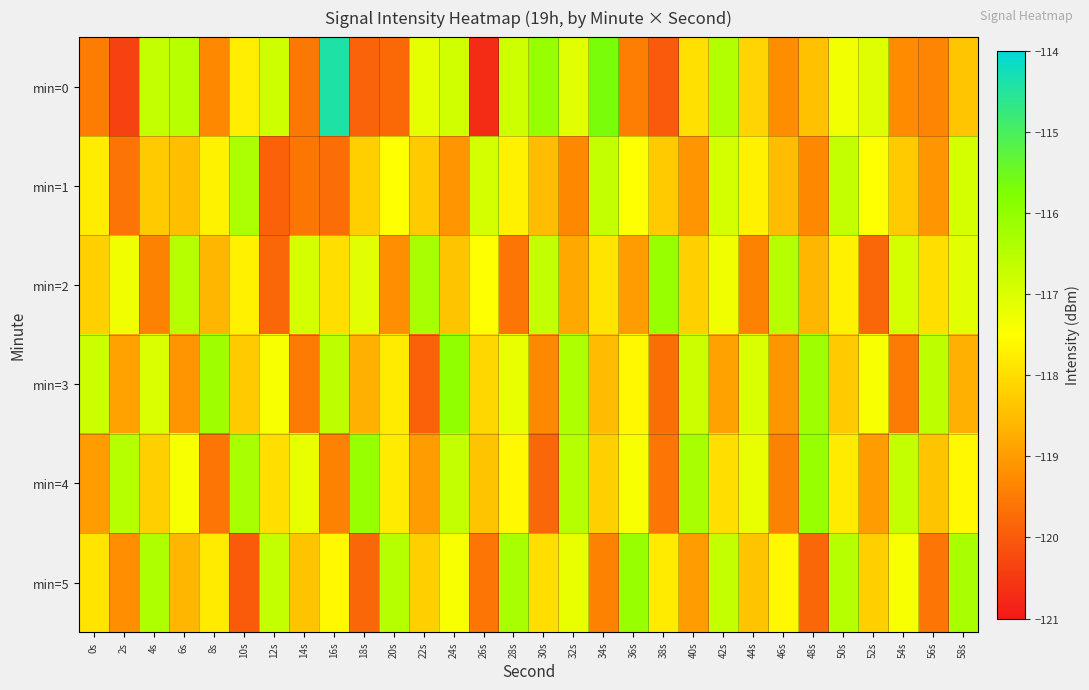

What is the spread (max minus min) of values at 16s?

5.3